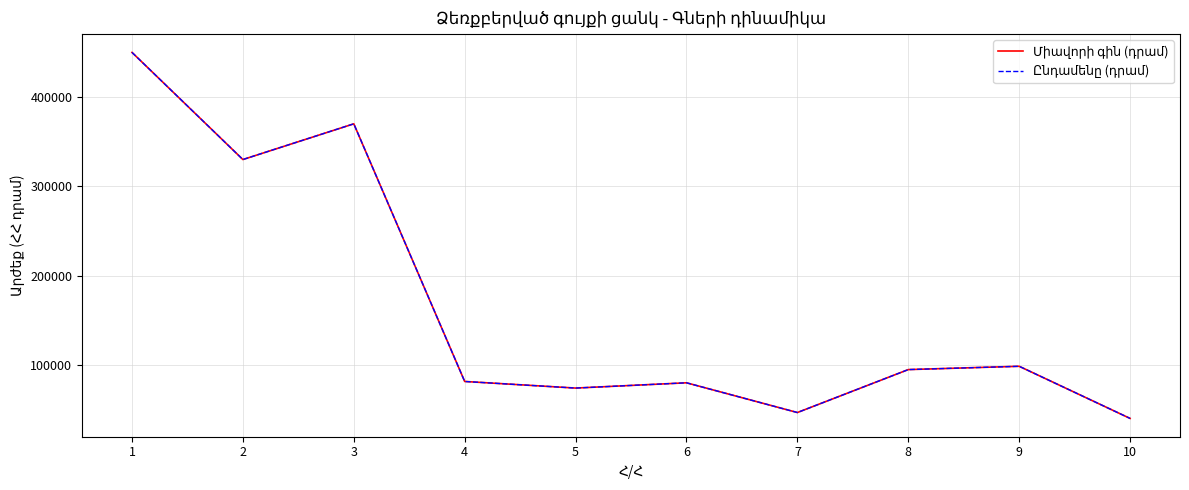

Does the chart display data point markers on the line(s)?

No